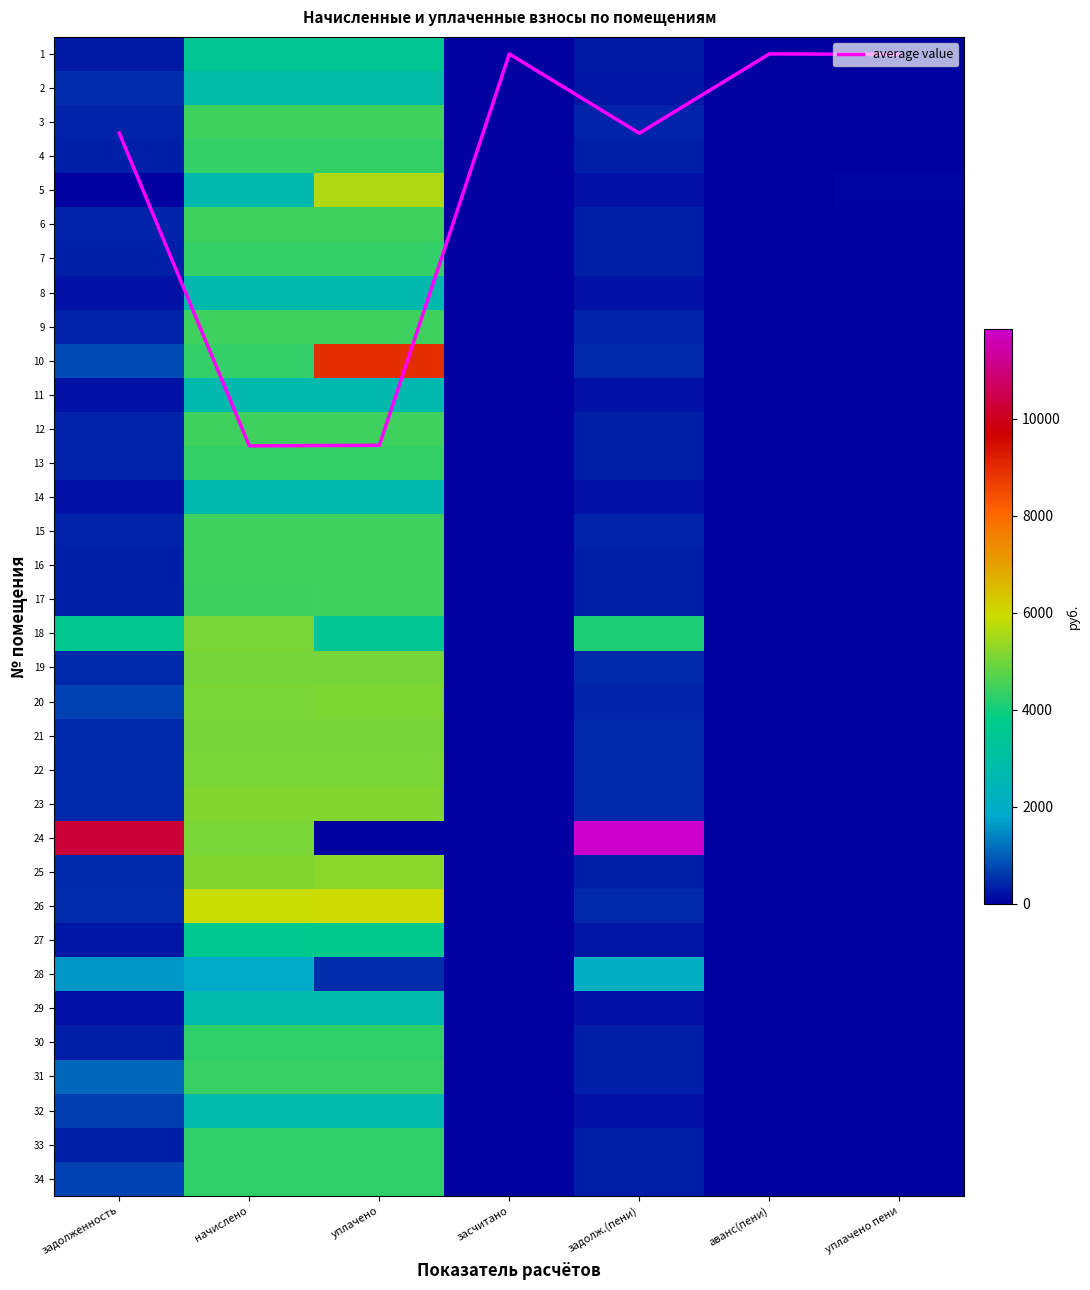

What is the difference between the 15 values at засчитано and уплачено?

4446.4